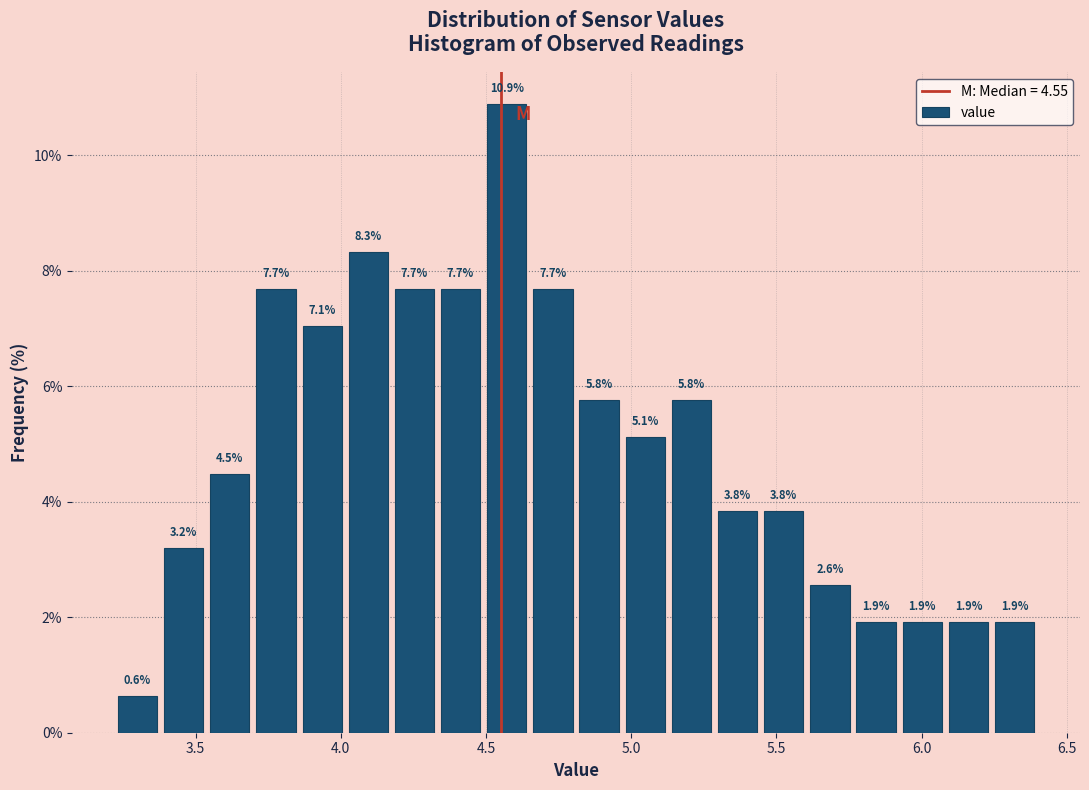

Around what value on the x-axis is the tallest bar? Give the approximate position of its centre, as read against the axis.

4.55